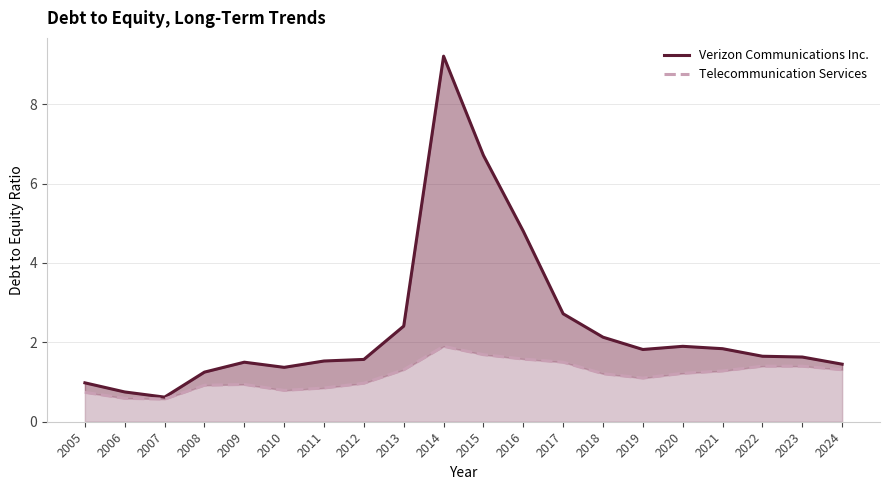

Which has a higher value, 2023 or 2019?

2019